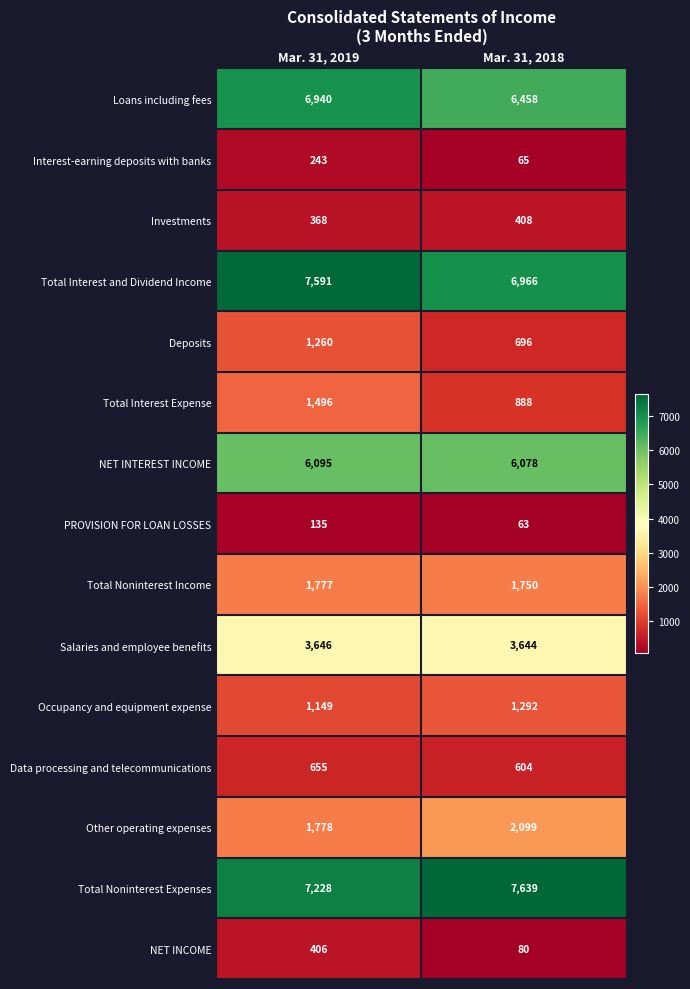

What is the approximate value of Data processing and telecommunications at Mar. 31, 2019?

655